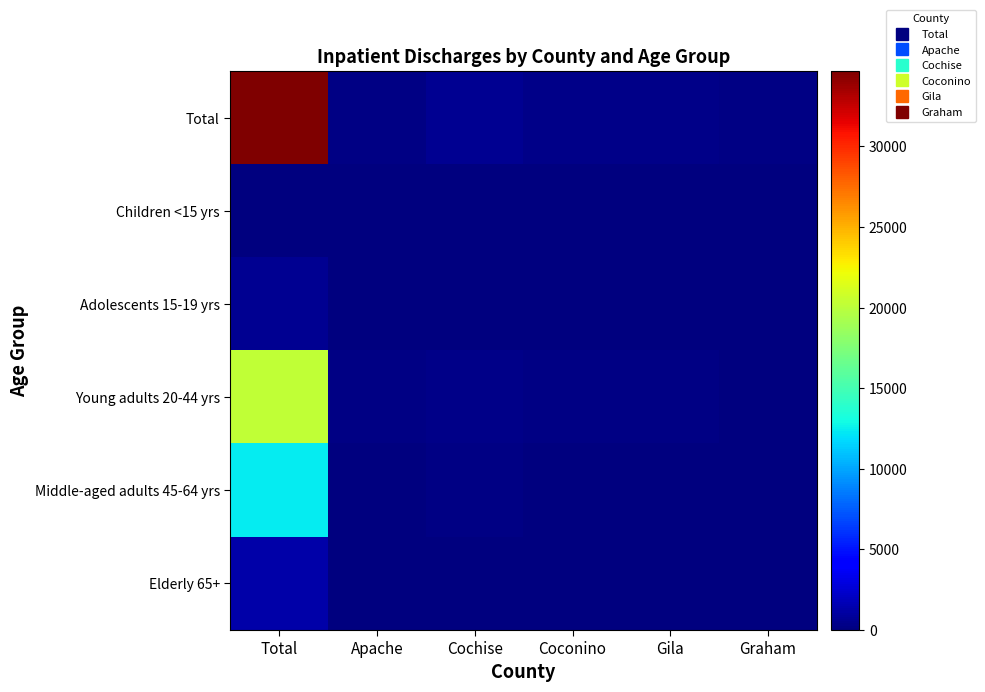

Reading left to right, transcribe all the data shown in this chart.

Total: Total=34676	Apache=270	Cochise=560	Coconino=350	Gila=380	Graham=210
Children <15 yrs: Total=61	Apache=0	Cochise=0	Coconino=0	Gila=0	Graham=0
Adolescents 15-19 yrs: Total=610	Apache=10	Cochise=10	Coconino=10	Gila=10	Graham=0
Young adults 20-44 yrs: Total=20289	Apache=194	Cochise=316	Coconino=246	Gila=247	Graham=134
Middle-aged adults 45-64 yrs: Total=12343	Apache=56	Cochise=208	Coconino=85	Gila=108	Graham=0
Elderly 65+: Total=1354	Apache=10	Cochise=31	Coconino=10	Gila=14	Graham=0